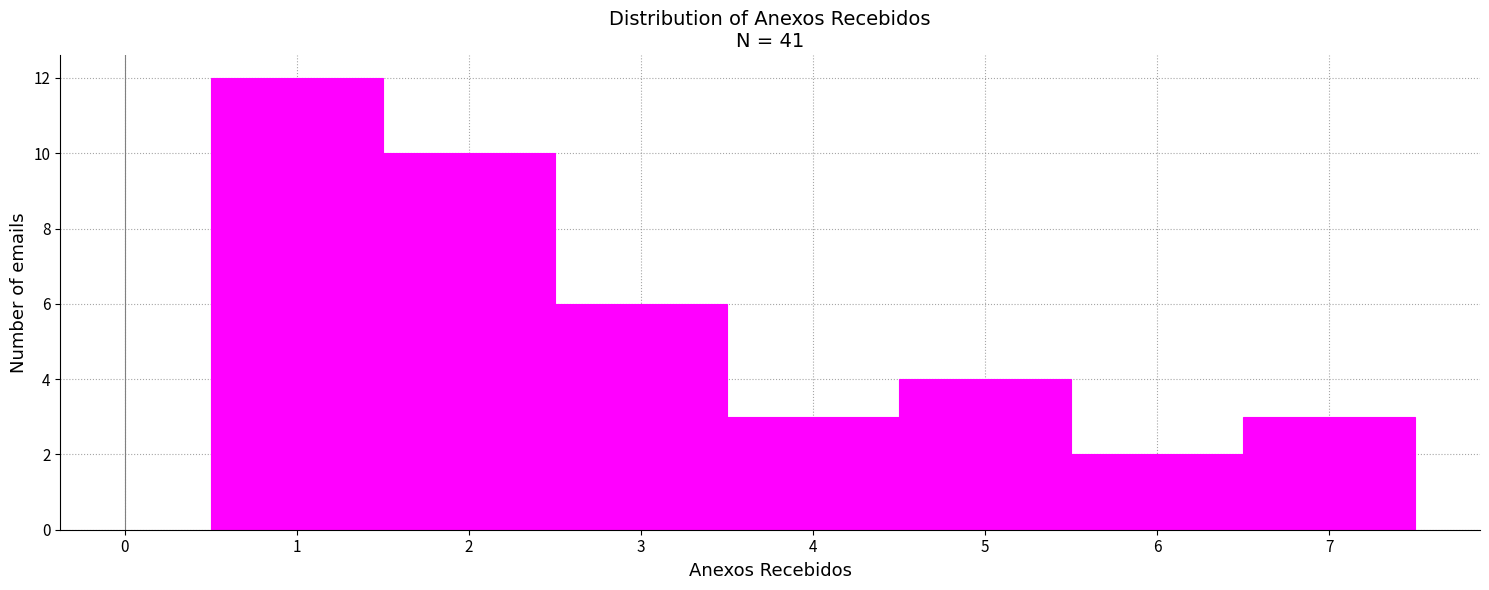

Reading left to right, transcribe this chart: for each bar, give the range it covers on the x-axis and its height. The values are not printed on the chart, so give them approximately, as read against the axis.

0.5 to 1.5: 12
1.5 to 2.5: 10
2.5 to 3.5: 6
3.5 to 4.5: 3
4.5 to 5.5: 4
5.5 to 6.5: 2
6.5 to 7.5: 3